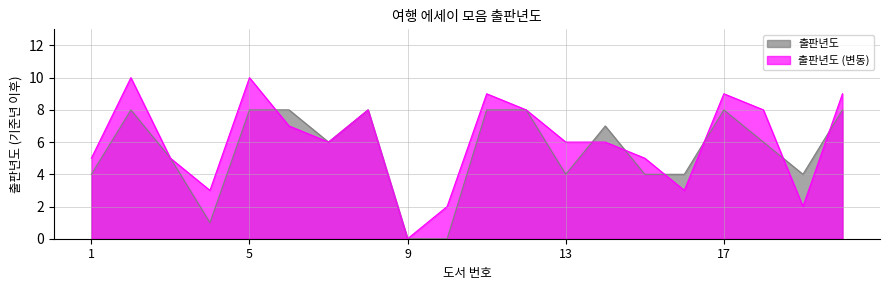

What is the difference between the maximum and minimum values?

8